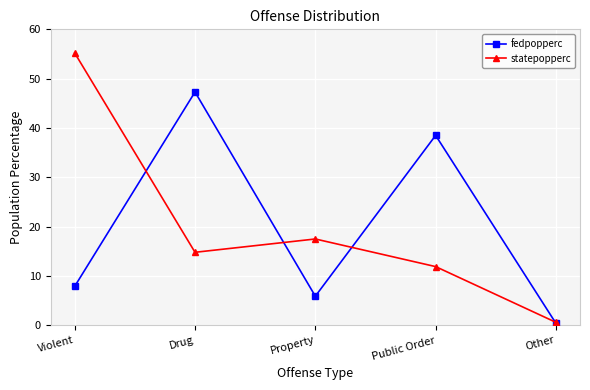

True or false: statepopperc has a value of 30.1 at Property.

False